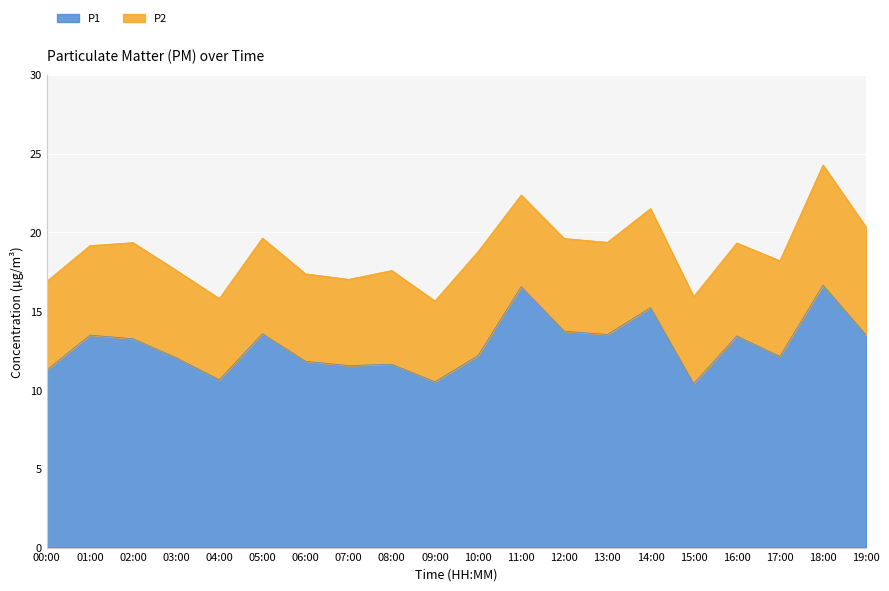

What is the total value across all series at 07:00?

17.0